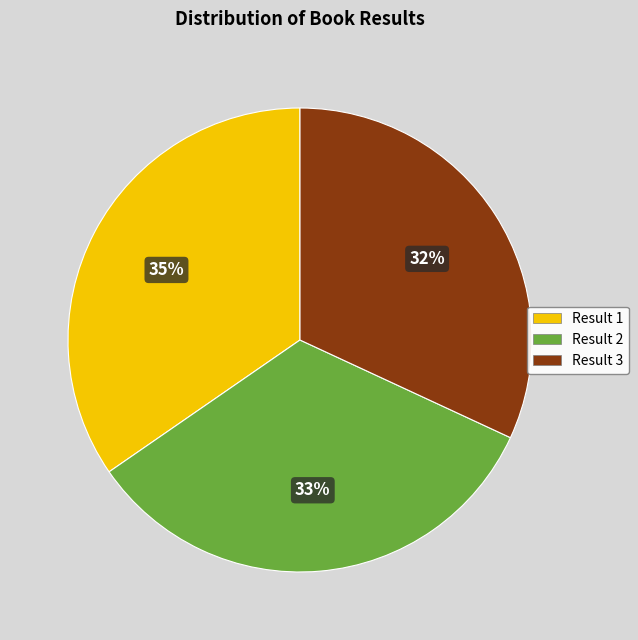

What is the ratio of the value at Result 3 to the value at Result 1?

0.9